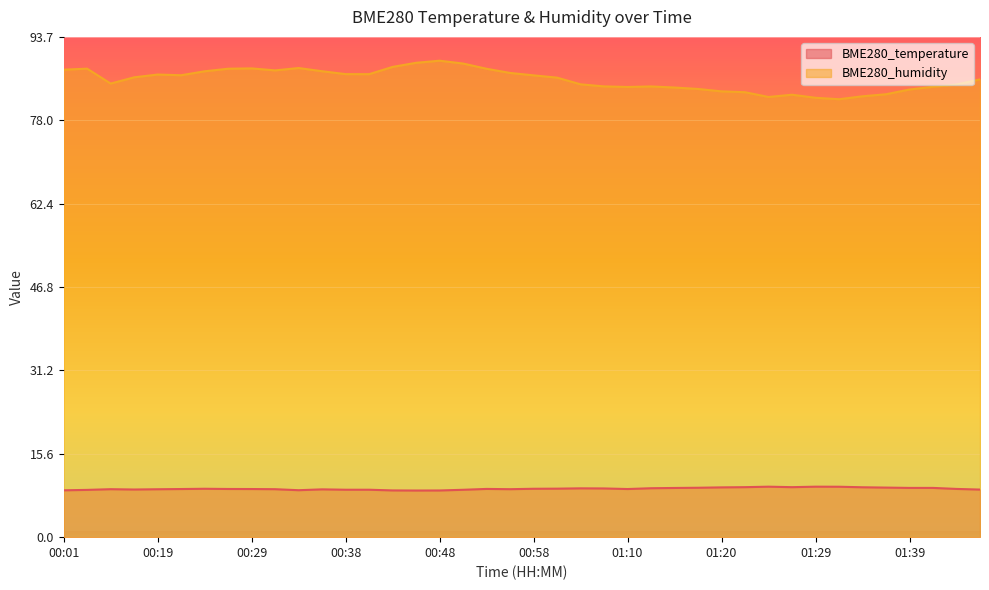

What is the sum of all BME280_humidity values?

3425.8